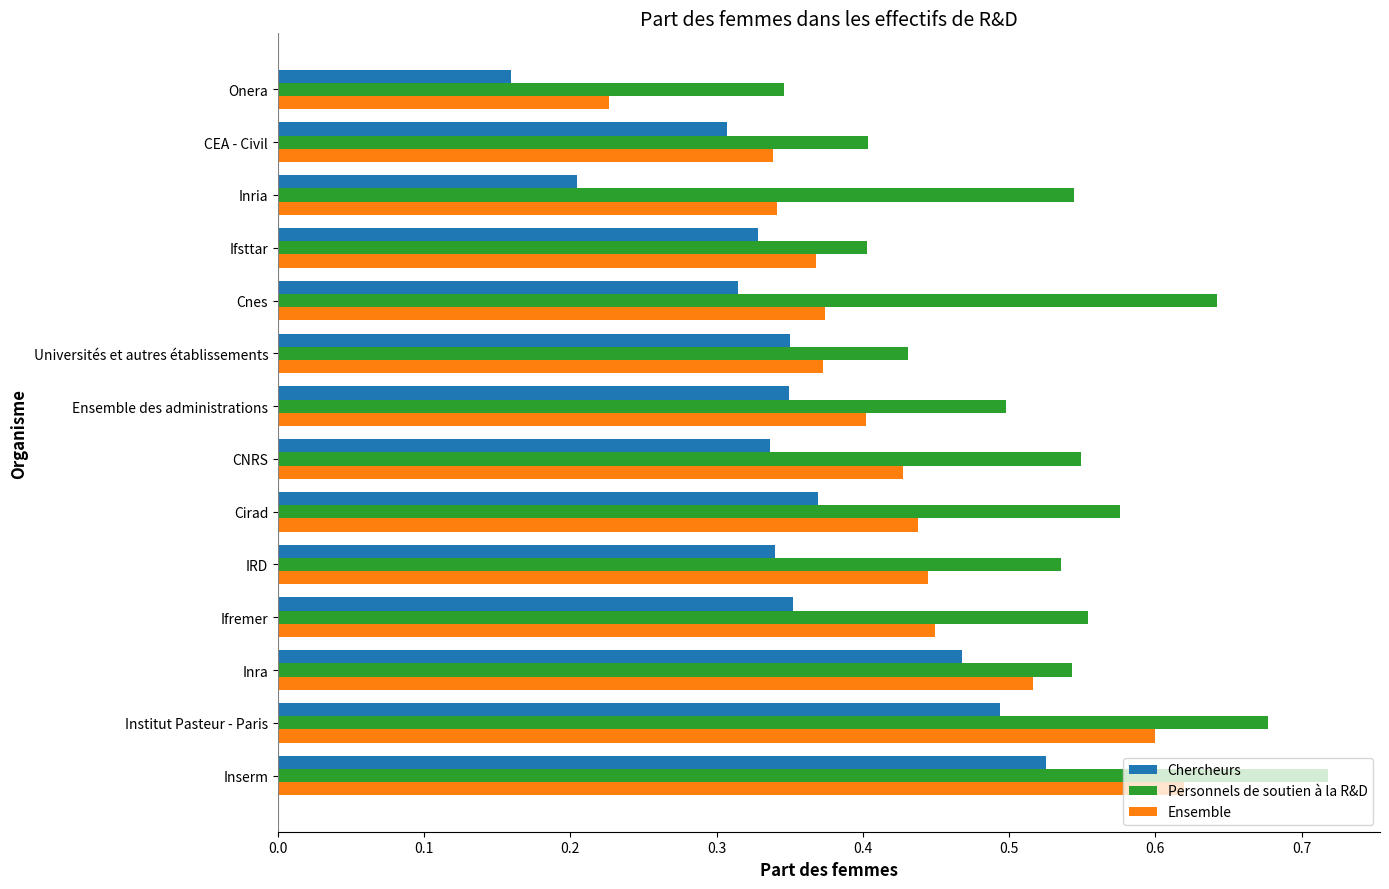

How many data points does each series have?

14